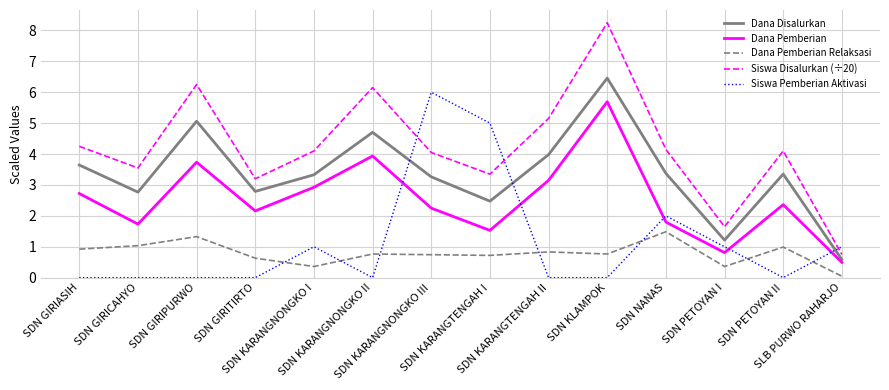

What is the difference between the maximum and minimum values in the Dana Disalurkan series?

5.9